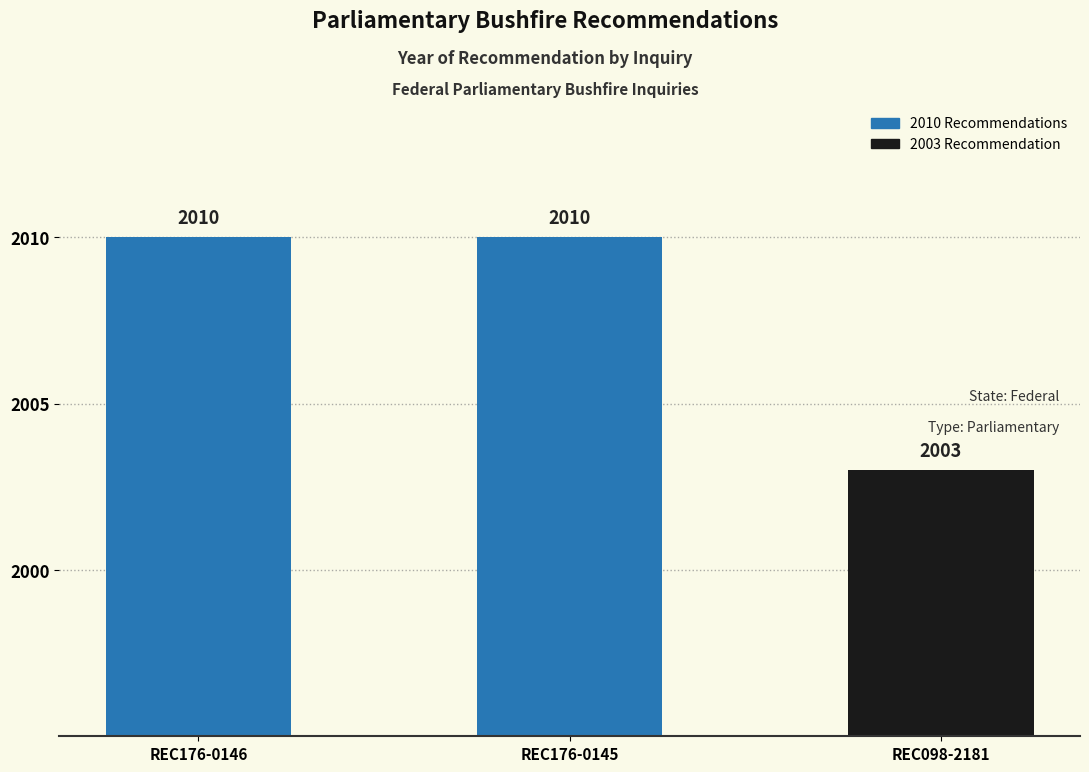

Reading left to right, extract all data points from this chart.

2010	2010	2003